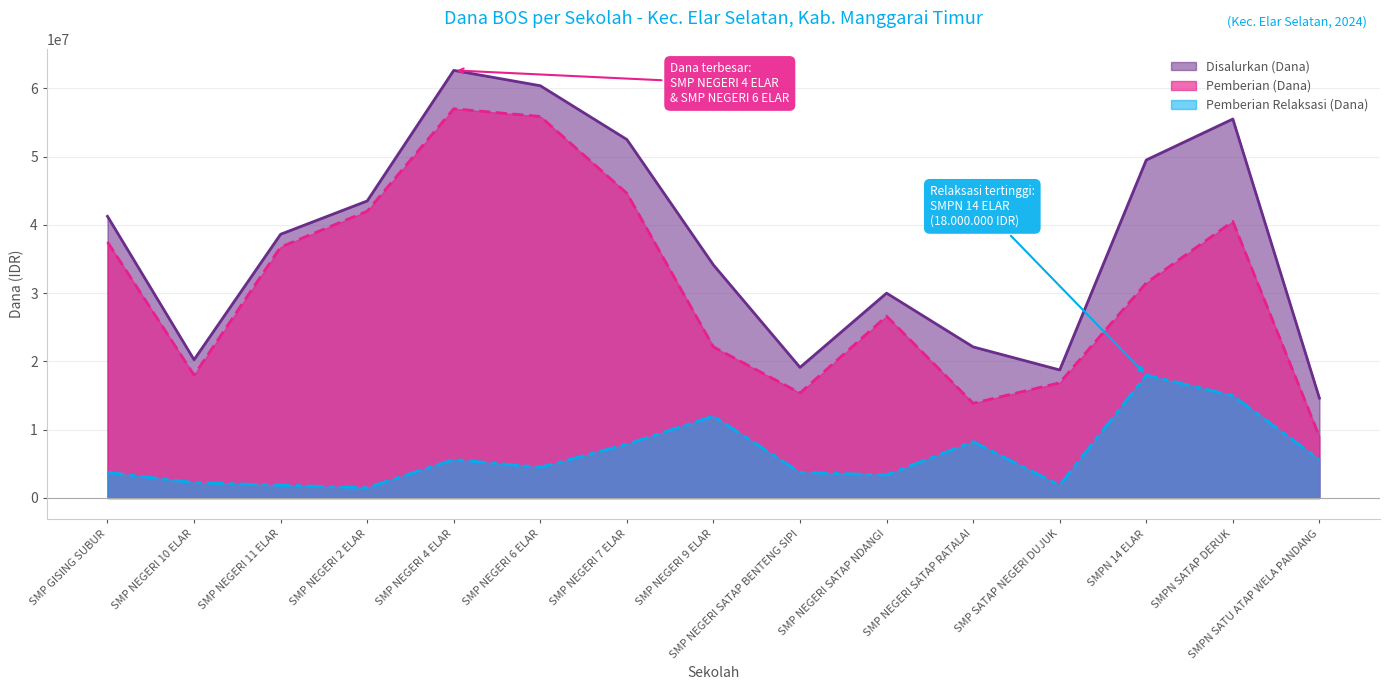

What is the label of the 12th point from the left?

SMP SATAP NEGERI DUJUK